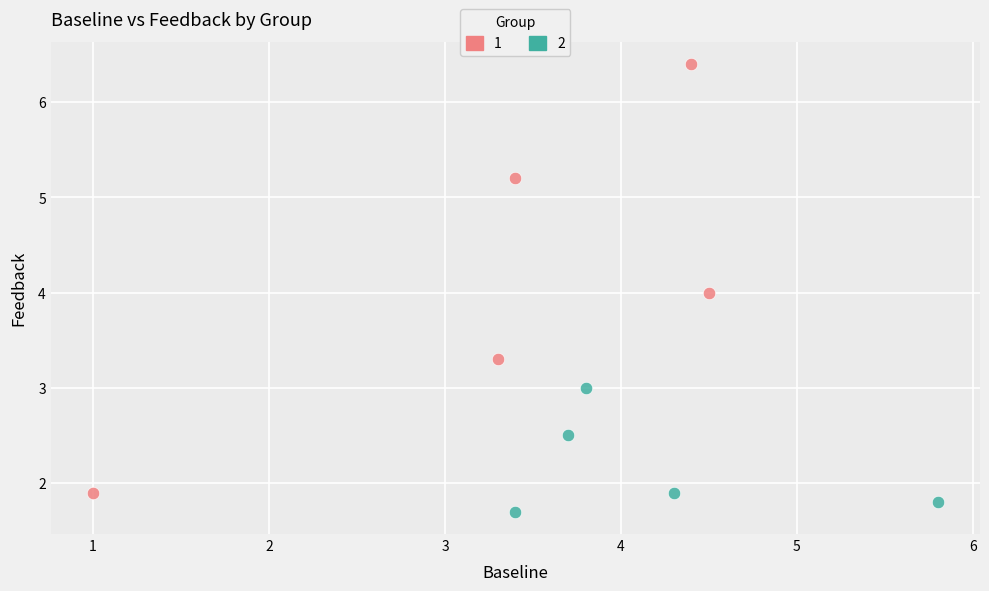

Which series contains the lowest Y value?

2